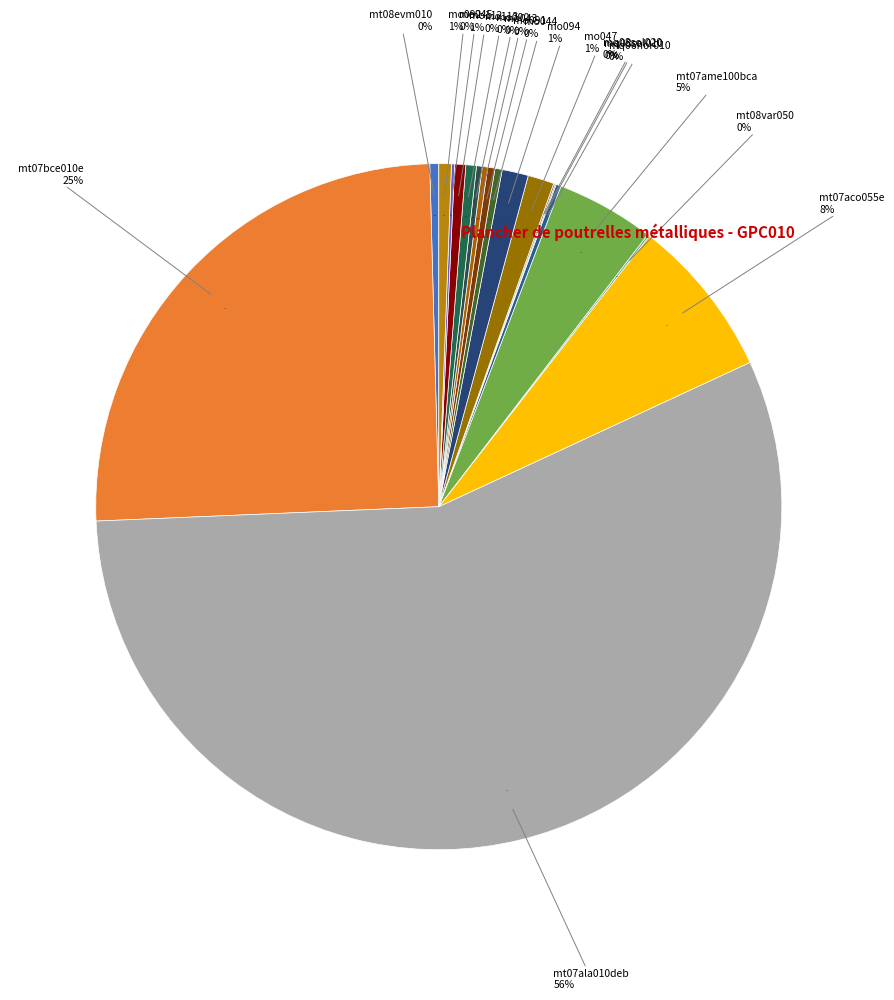

Count the number of slices in the pie.

19